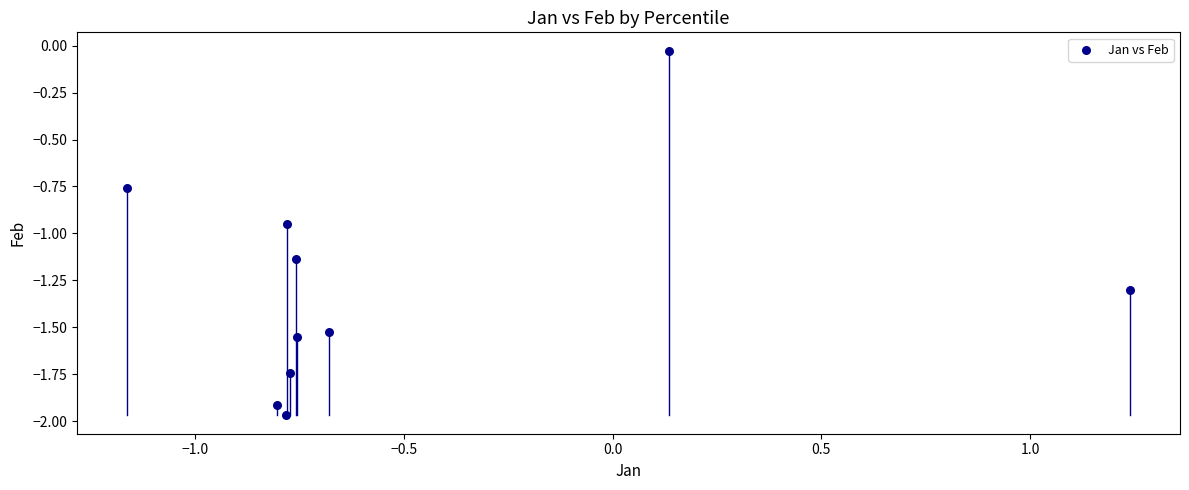

What is the range of X values (max minus min)?

2.4